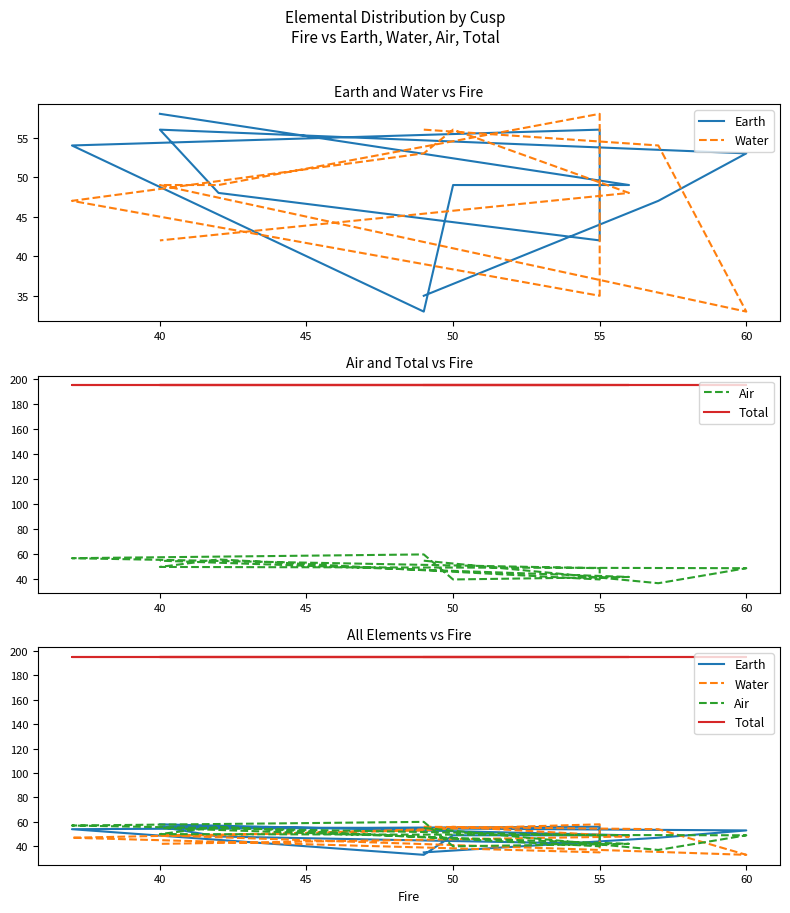

Which series has the largest total across all categories?

Total